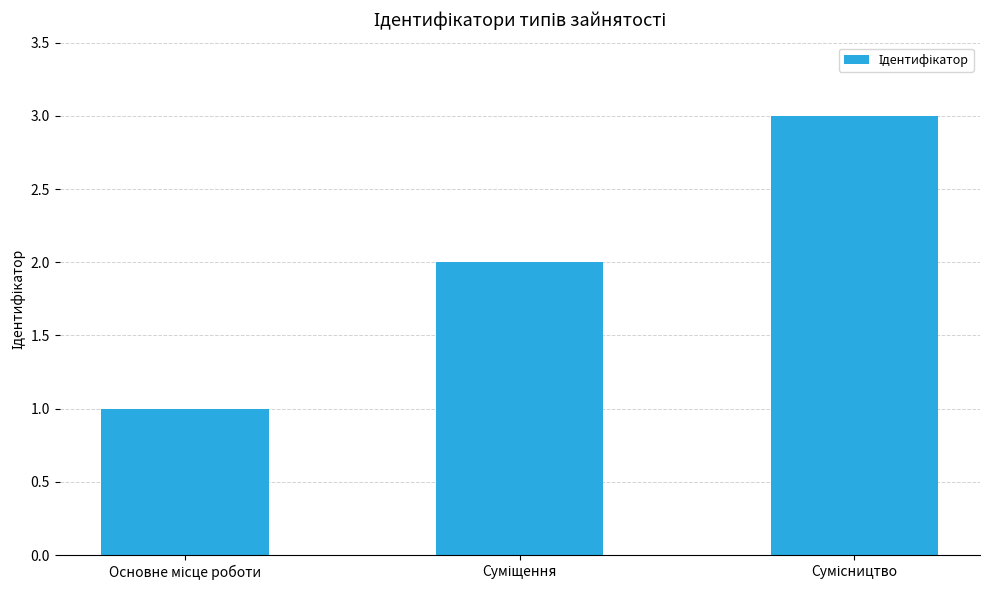

What is the maximum value shown in the chart?

3